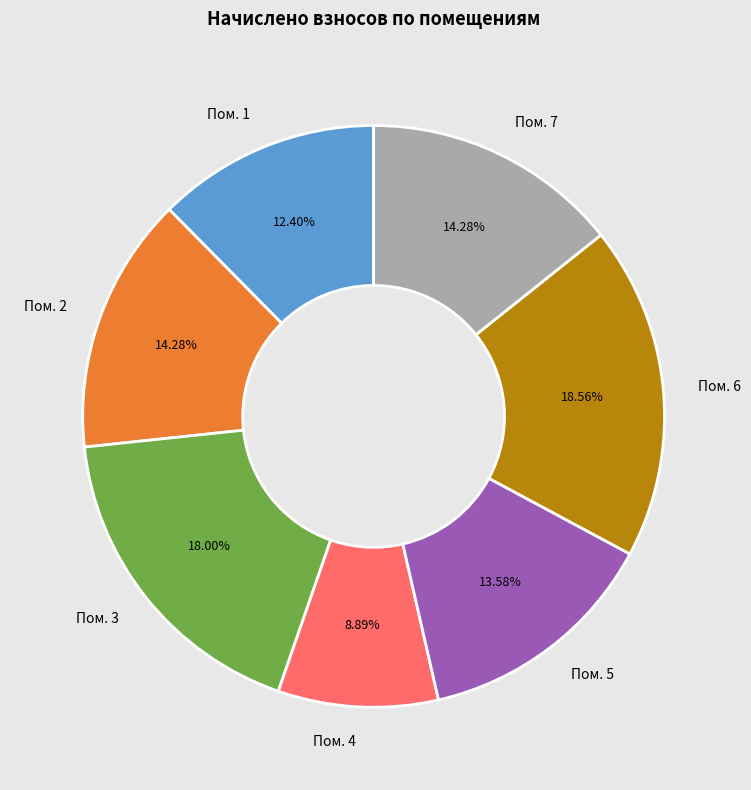

Is there any slice that represents more than half of the pie?

No